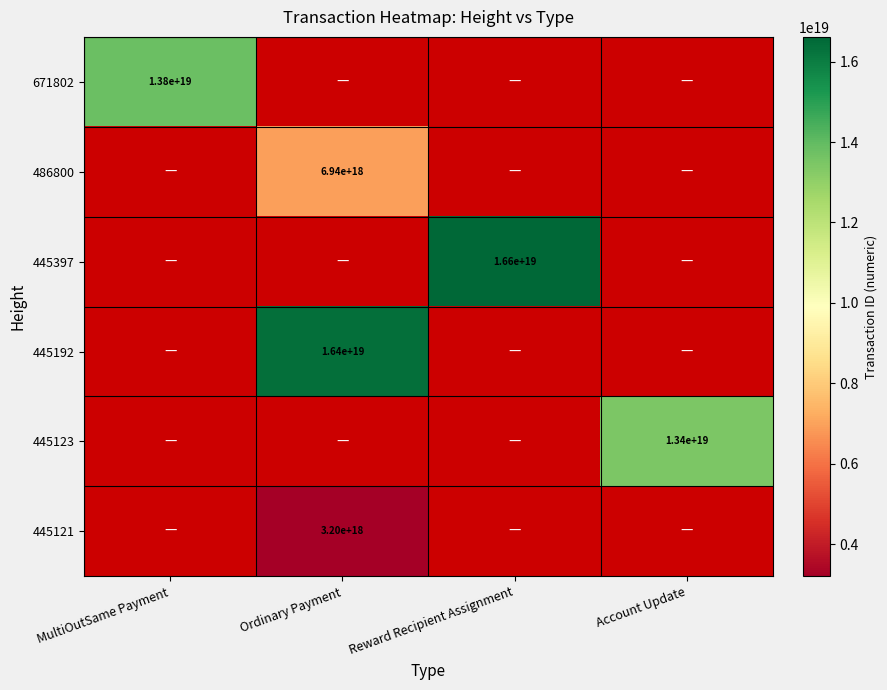

True or false: 445123 has a value of 13400000000000000000 at Account Update.

True